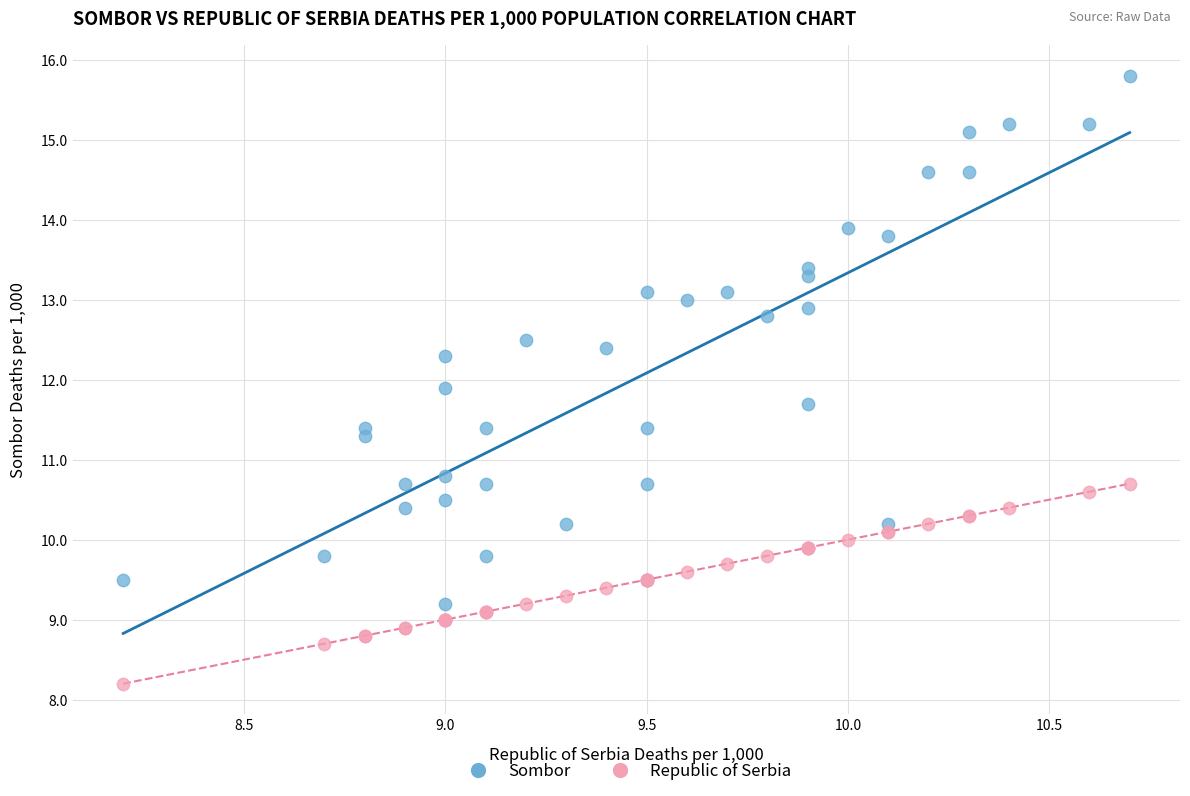

In the Sombor series, what Y value is closest to 12?

11.9